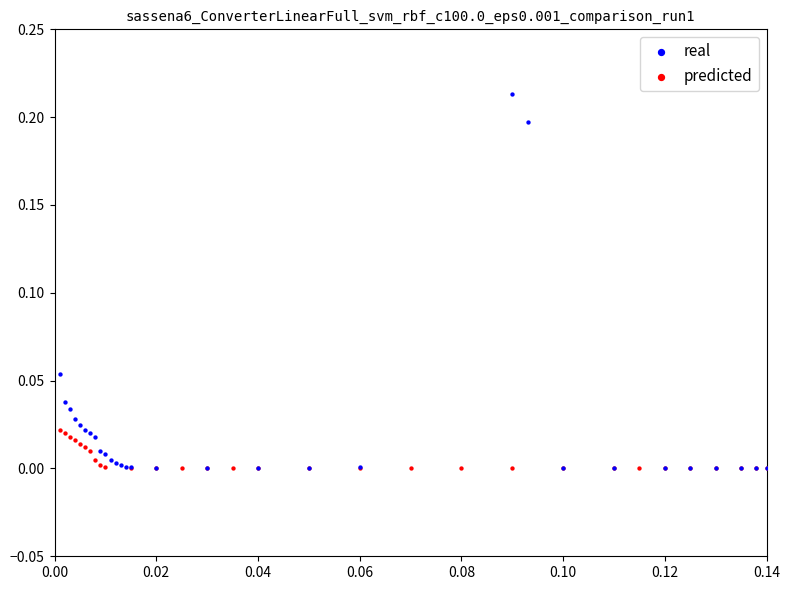

Which series contains the highest Y value?

real